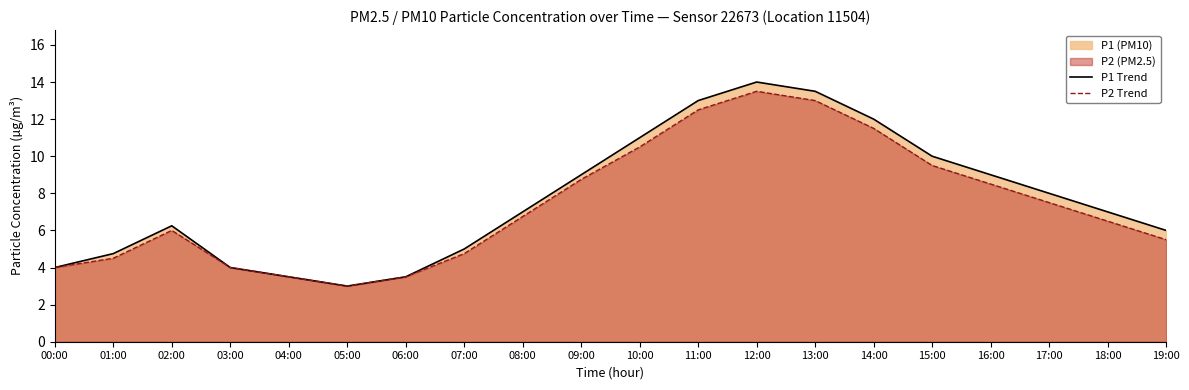

Reading left to right, list all the values displayed in this chart.

P1 Trend: 00:00=4.0	01:00=4.8	02:00=6.2	03:00=4.0	04:00=3.5	05:00=3.0	06:00=3.5	07:00=5.0	08:00=7.0	09:00=9.0	10:00=11.0	11:00=13.0	12:00=14.0	13:00=13.5	14:00=12.0	15:00=10.0	16:00=9.0	17:00=8.0	18:00=7.0	19:00=6.0
P2 Trend: 00:00=4.0	01:00=4.5	02:00=6.0	03:00=4.0	04:00=3.5	05:00=3.0	06:00=3.5	07:00=4.8	08:00=6.8	09:00=8.8	10:00=10.5	11:00=12.5	12:00=13.5	13:00=13.0	14:00=11.5	15:00=9.5	16:00=8.5	17:00=7.5	18:00=6.5	19:00=5.5